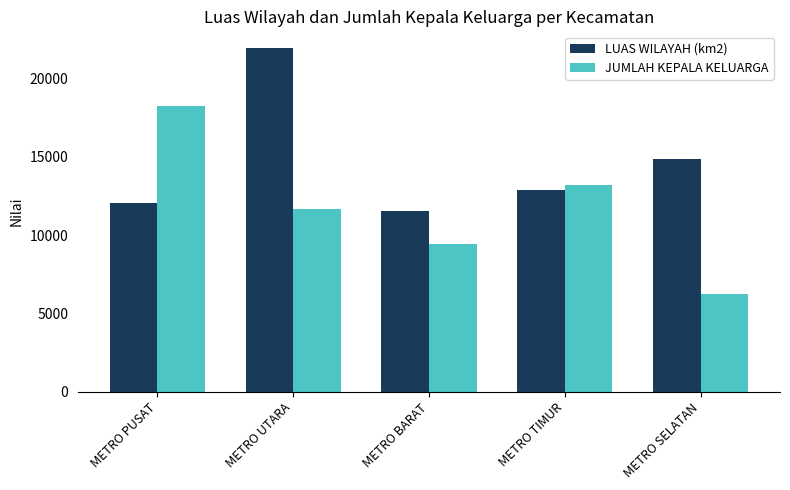

Between METRO UTARA and METRO BARAT, which series saw the biggest shift?

LUAS WILAYAH (km2)